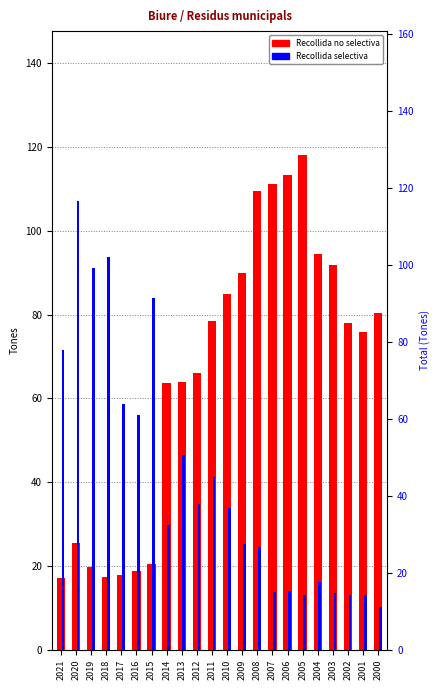

Where does the Recollida no selectiva series first go above 77?

2011